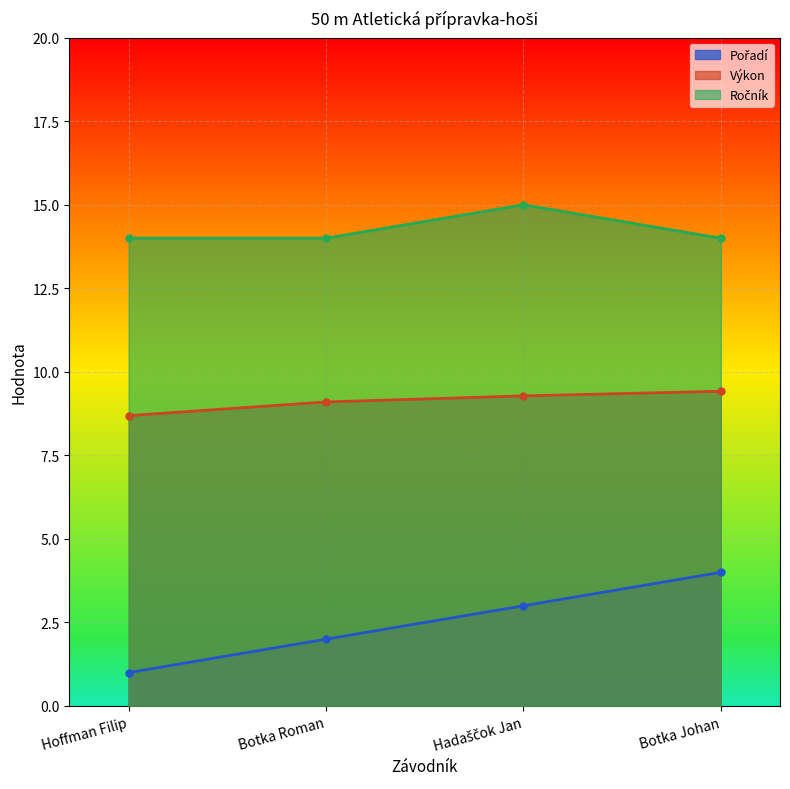

Rank the series by their average value, from highest to lowest.

Ročník, Výkon, Pořadí